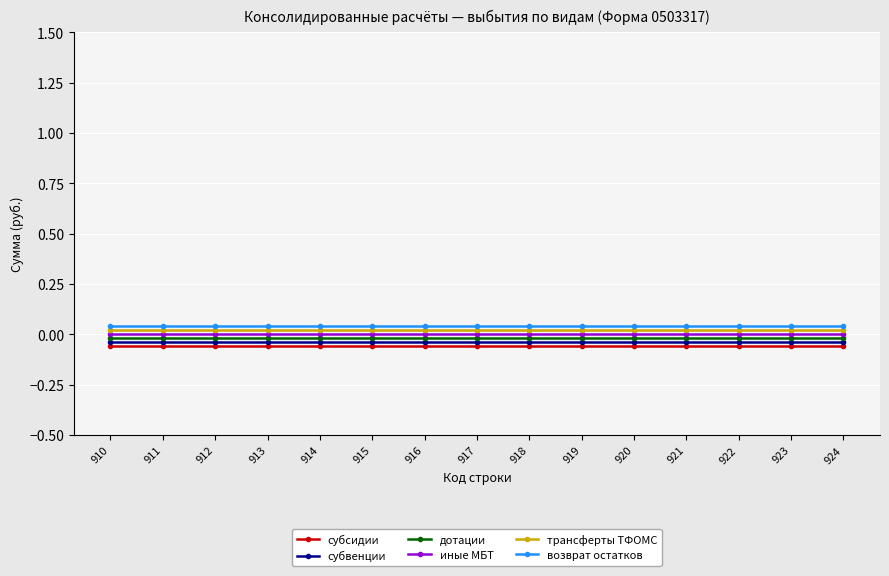

The возврат остатков series shows 0.0 at 916. True or false?

True